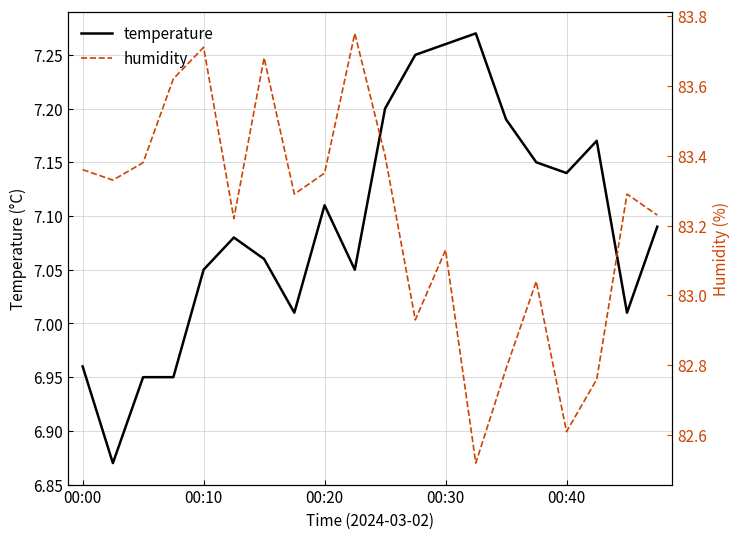

What is the difference between the humidity values at 11 and 16?

0.3